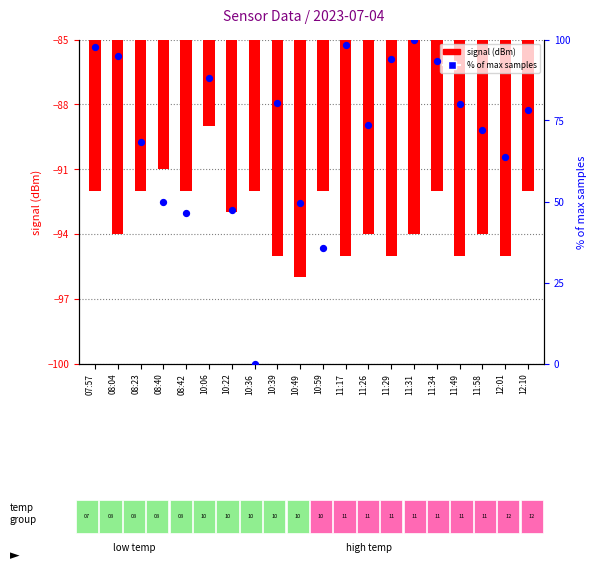

Which series contains the highest Y value?

% of max samples